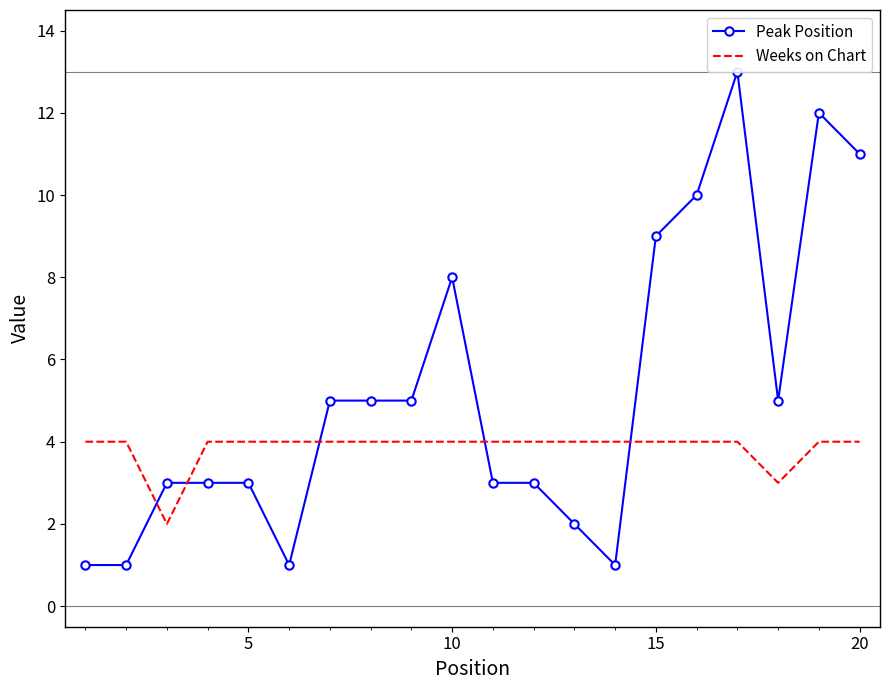

What are all the series names shown in the legend?

Peak Position, Weeks on Chart